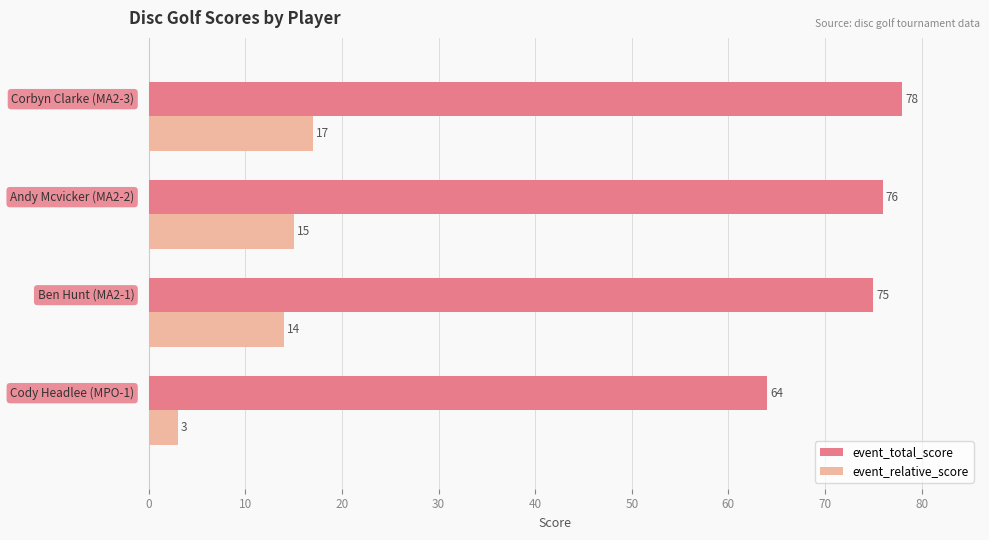

At how many categories does at least one series exceed 10?

4